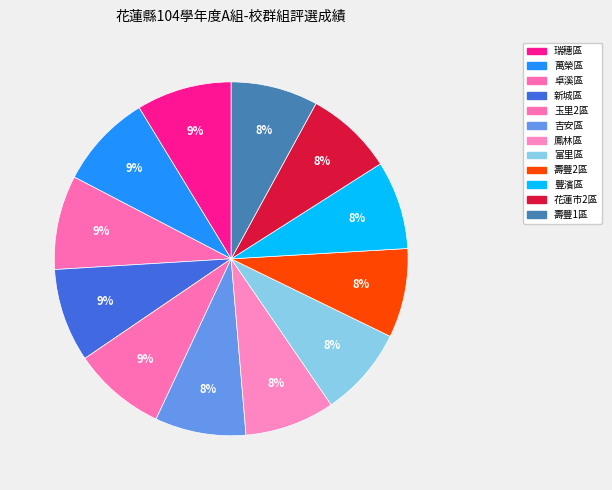

Is the sum of 卓溪區 and 萬榮區 greater than half?

No